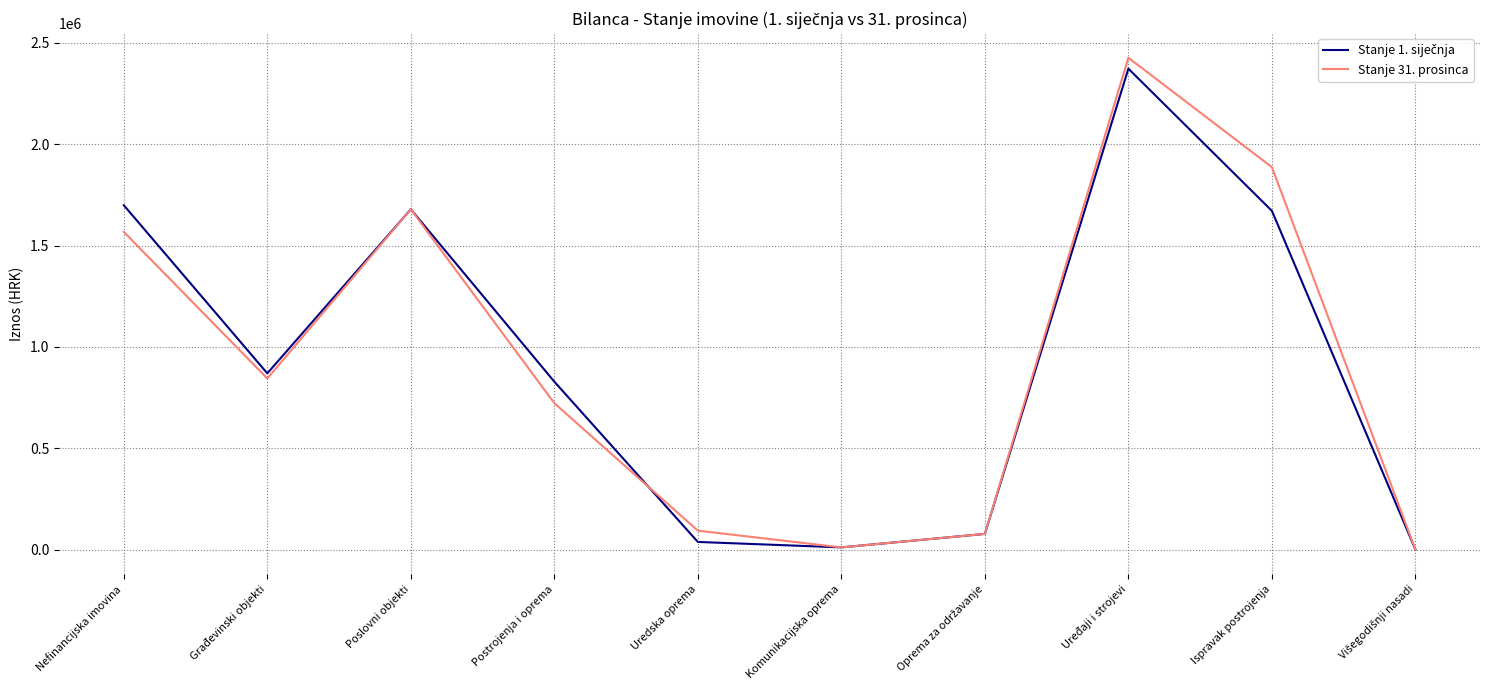

What is the total value across all series at Ispravak postrojenja?

3558824.2